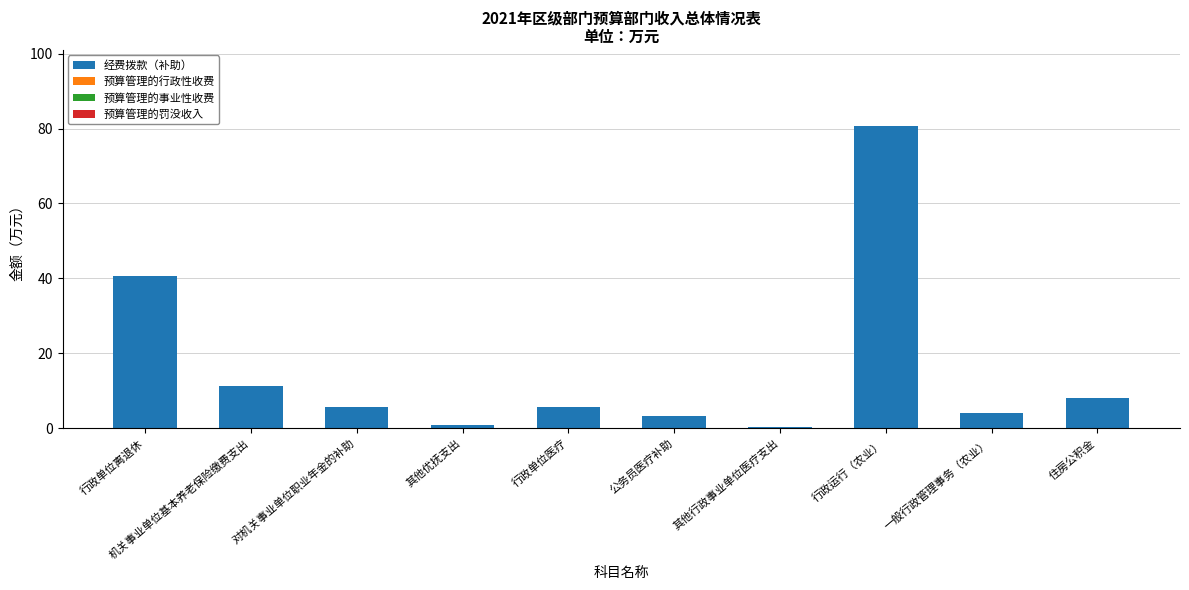

What is the change in value from 行政单位医疗 to 公务员医疗补助?

-2.4